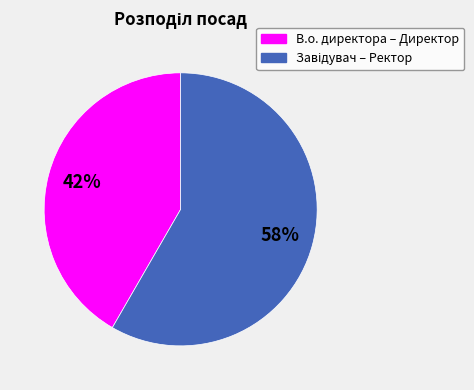

Which slice is the smallest?

В.о. директора – Директор